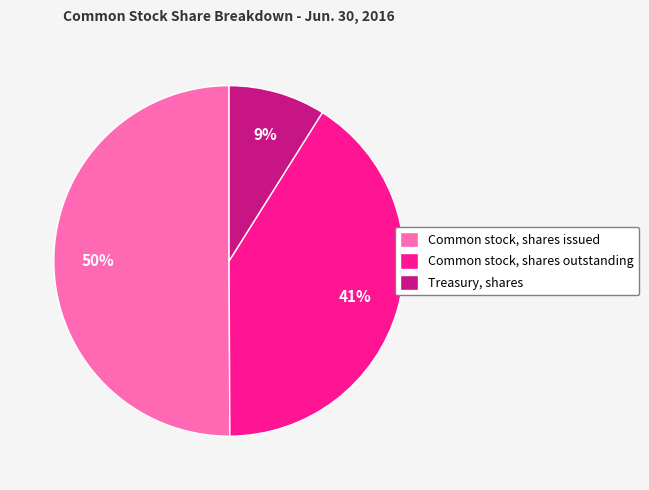

Does Common stock, shares outstanding account for over 50% of the chart?

No